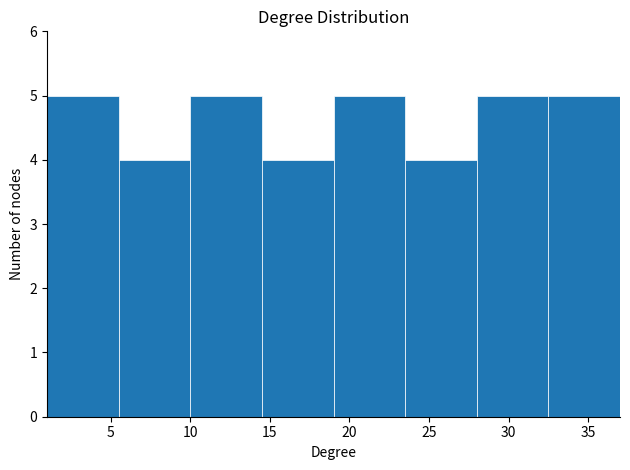

What is the height of the bar covering 10.0 to 14.5 on the x-axis? The values are not printed on the chart, so give them approximately, as read against the axis.

5